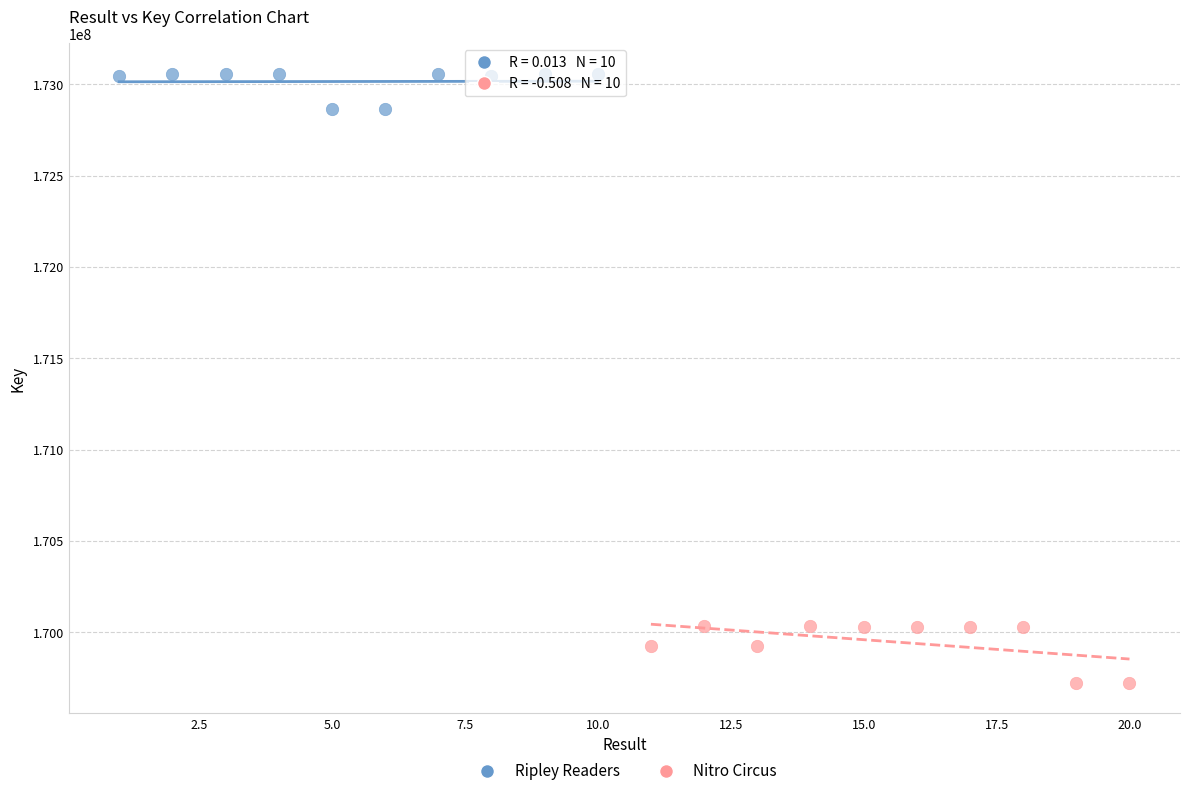

Which series reaches the maximum Y coordinate?

Ripley Readers